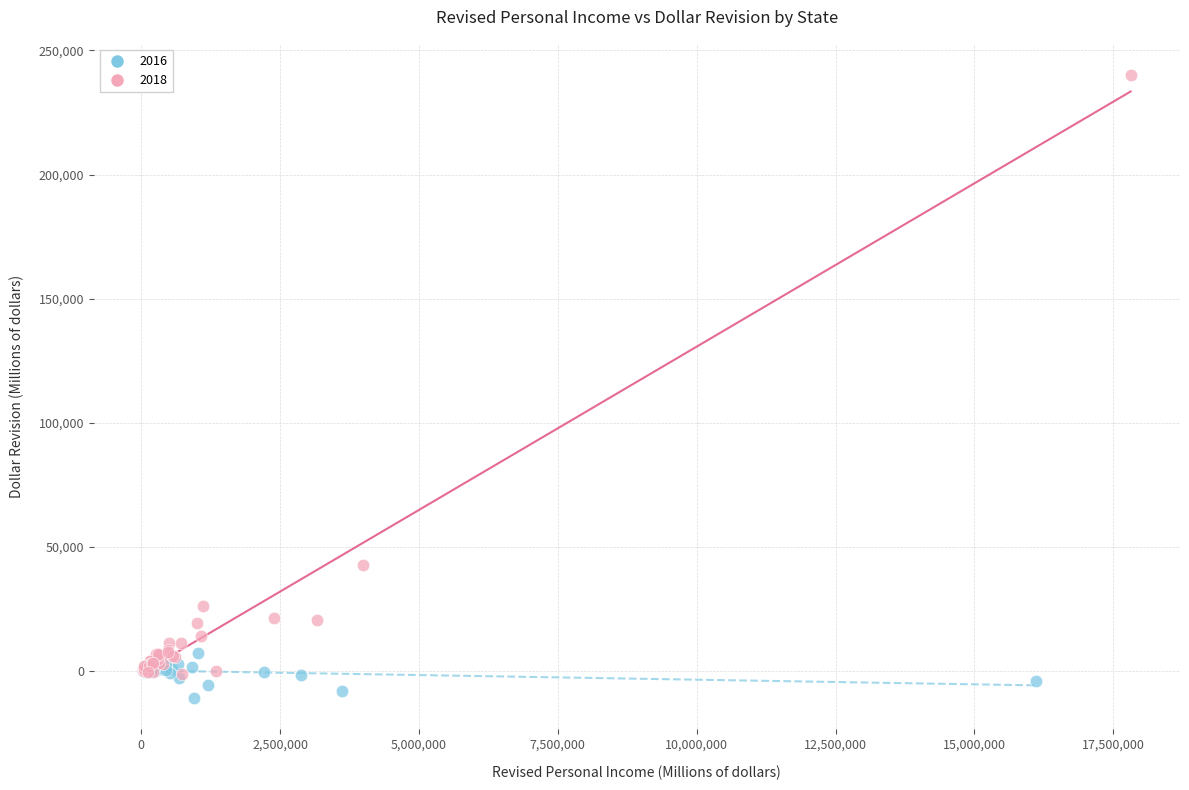

Which series reaches the maximum Y coordinate?

2018